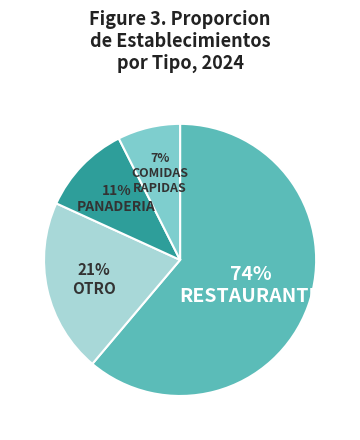

What is the smallest slice in the pie chart?

COMIDAS RAPIDAS